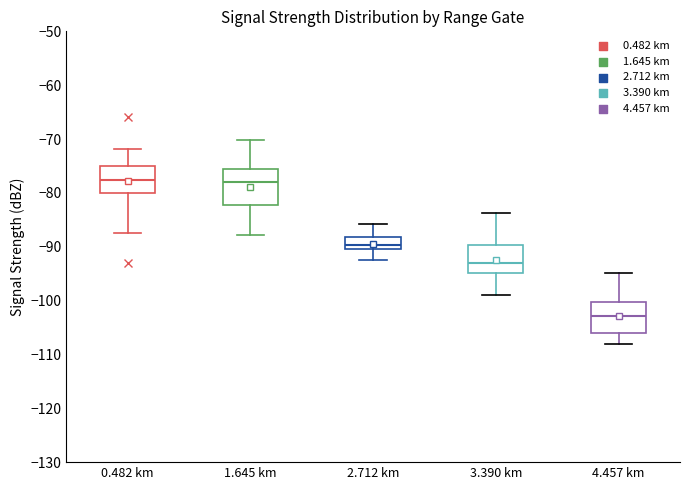

Where is the lower edge of the box for 2.712 km on the y-axis? The values are not printed on the chart, so give them approximately, as read against the axis.

-90